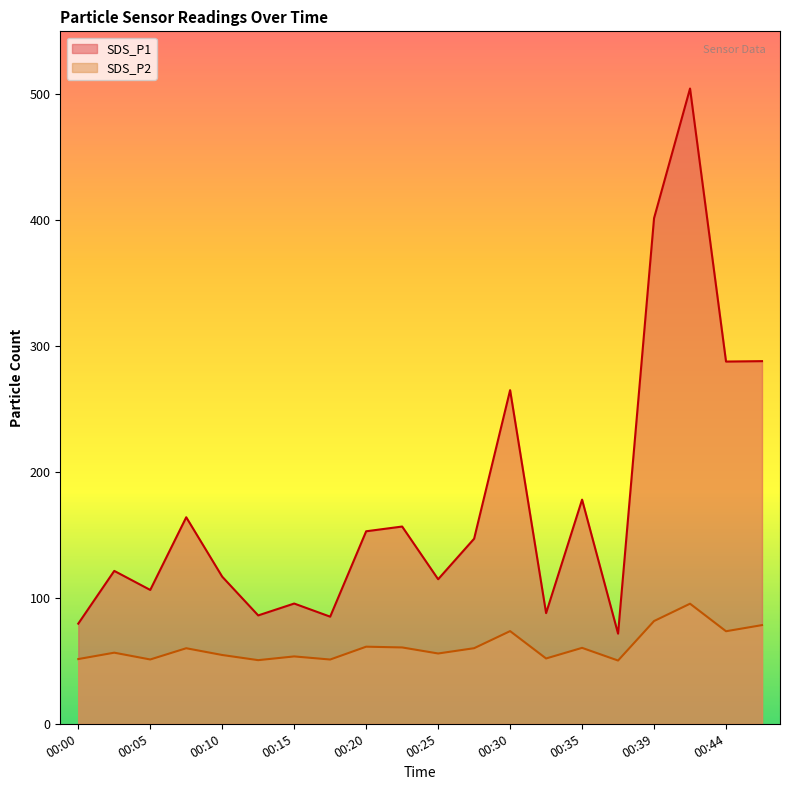

How many data points does each series have?

20